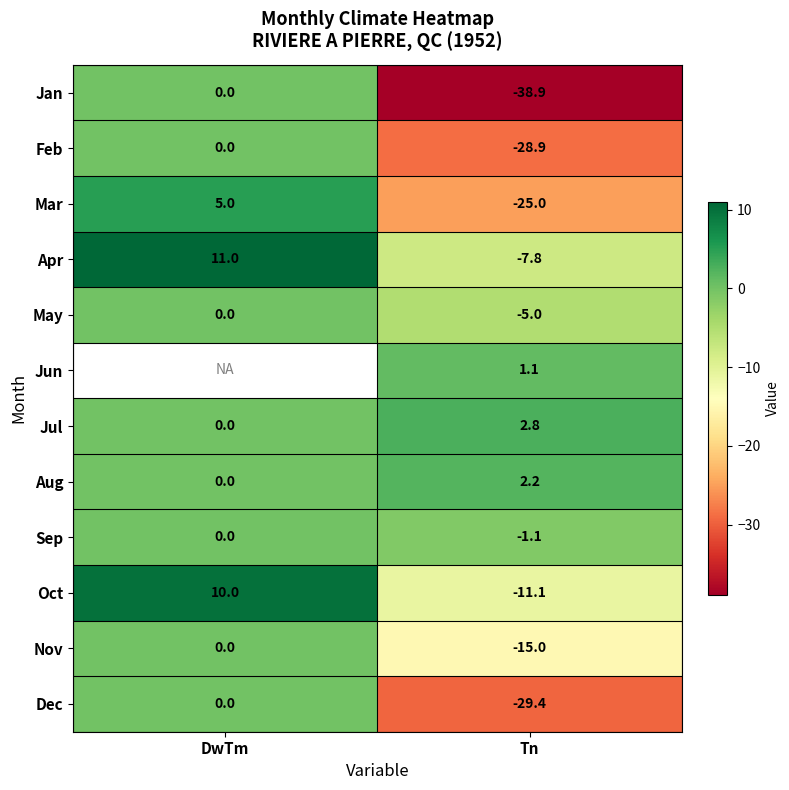

At how many categories does at least one series exceed 7?

1